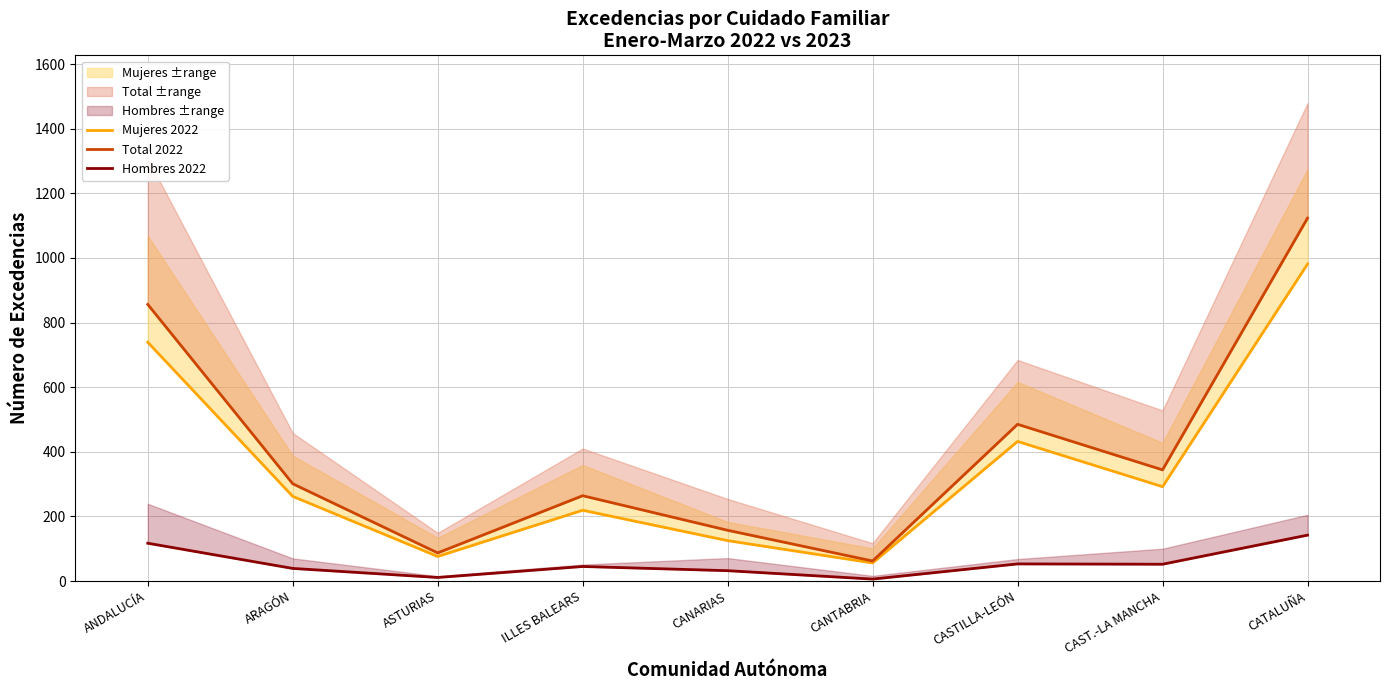

How many distinct data groups are displayed?

3